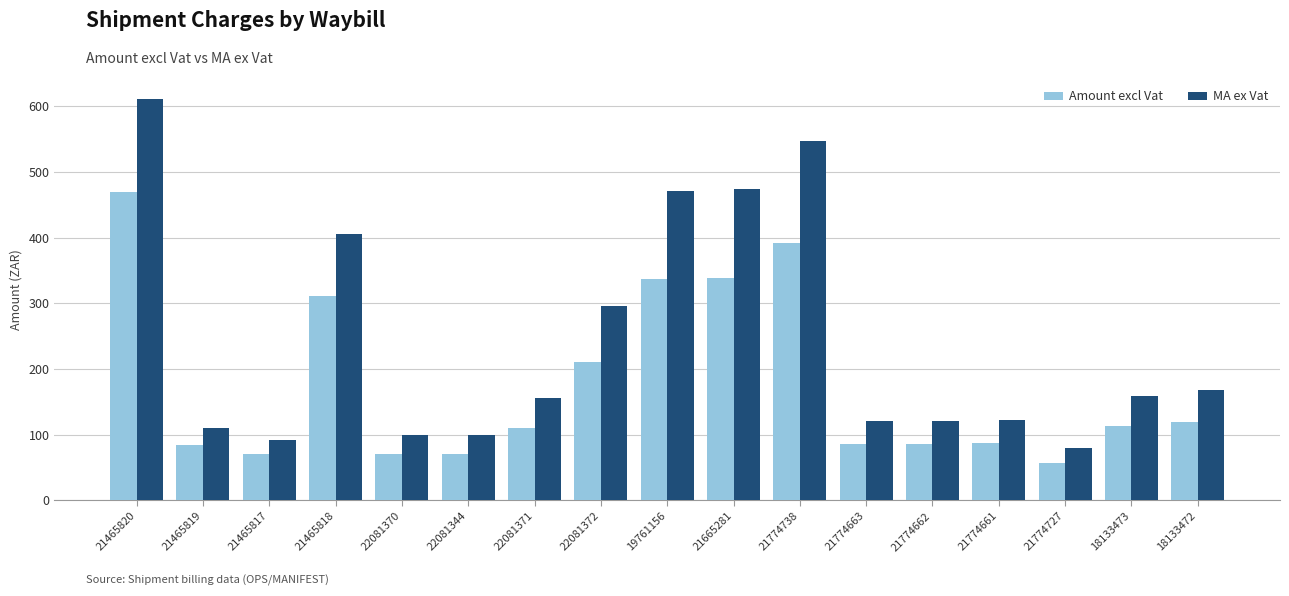

What is the total value across all series at 21774661?

209.4